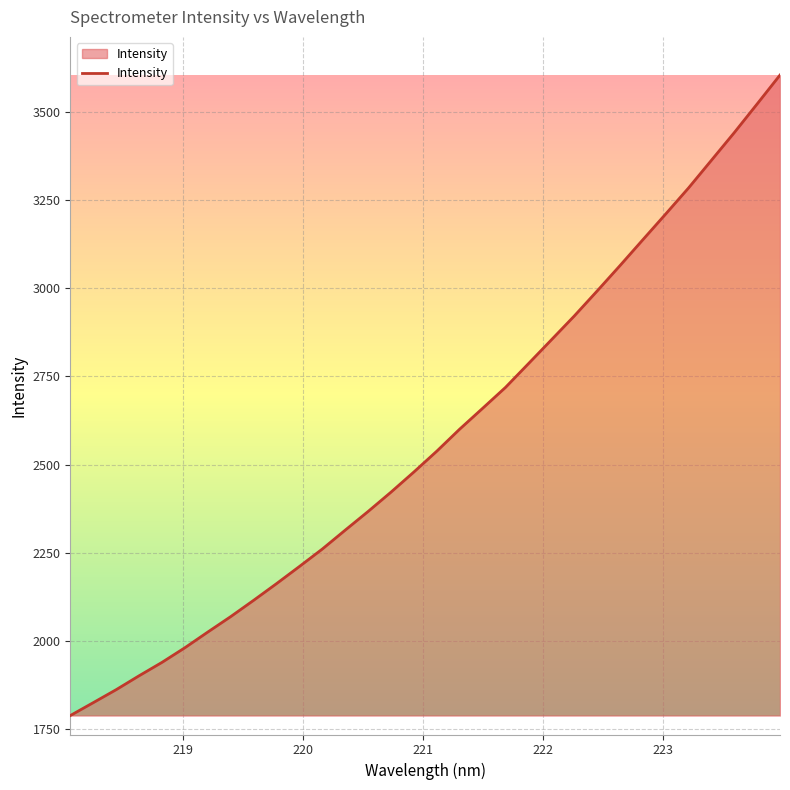

What is the difference between the maximum and minimum values?

1814.9